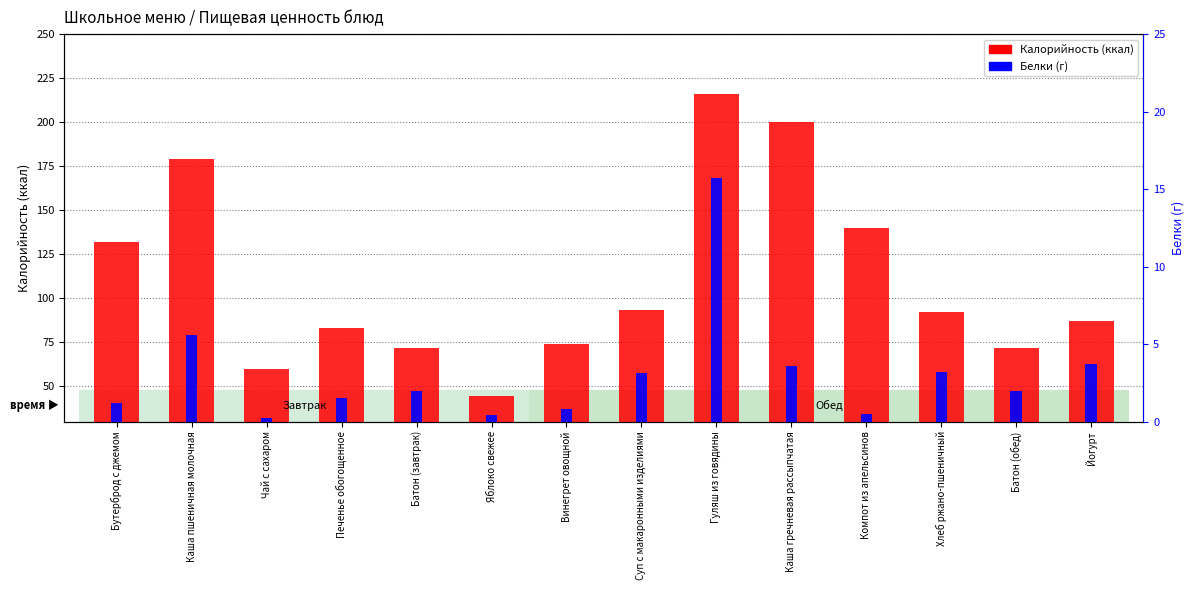

The Калорийность series shows 179.0 at Каша пшеничная молочная. True or false?

True